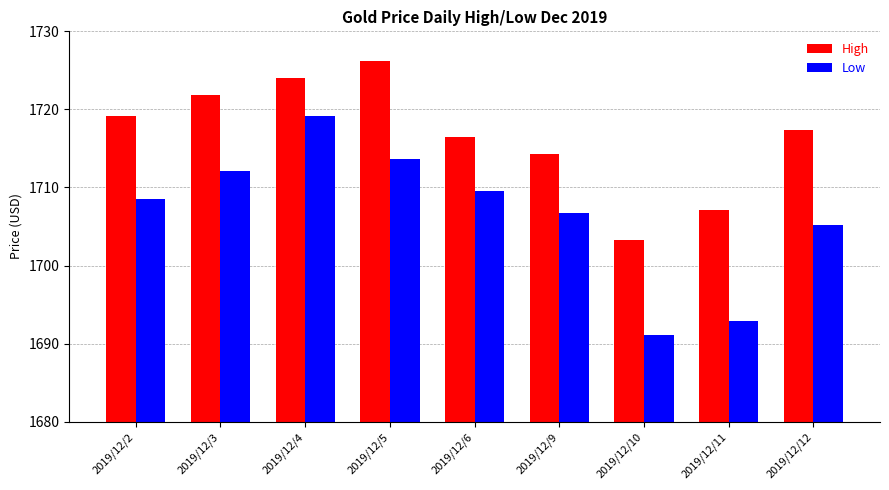

Is the value of High at 2019/12/11 greater than the value of Low at 2019/12/11?

Yes